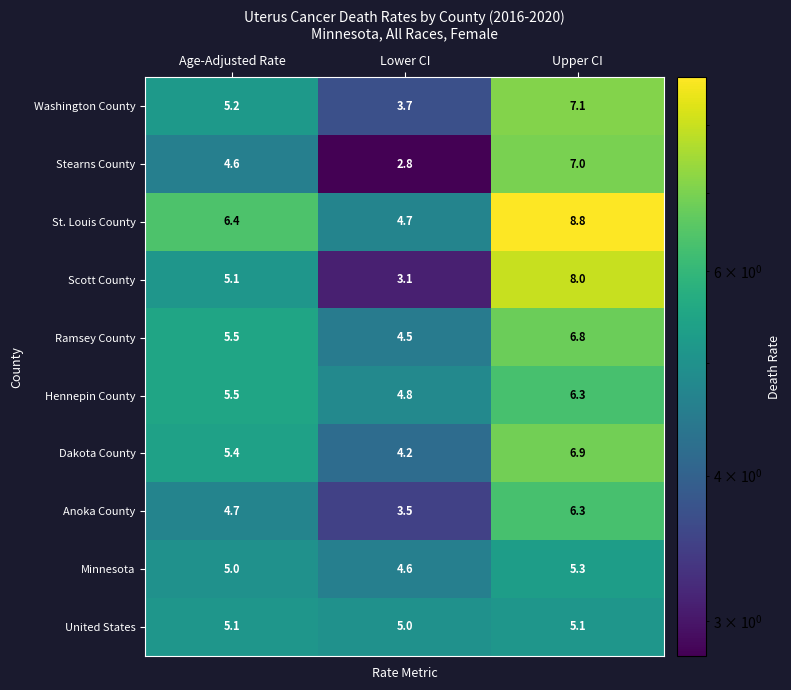

What is the sum of the Minnesota values at Upper CI and Lower CI?

9.9